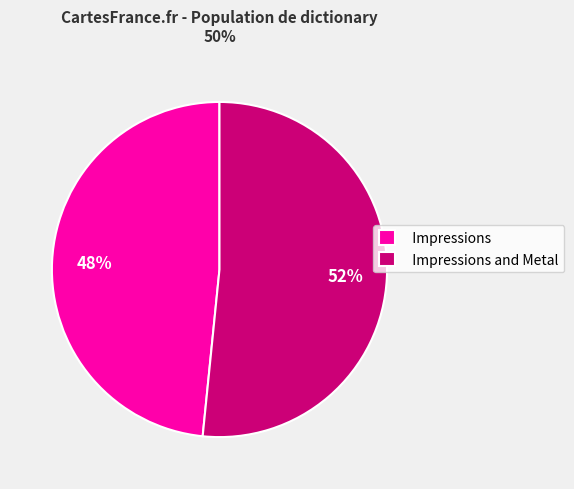

Combined, do Impressions and Impressions and Metal account for over 50%?

Yes